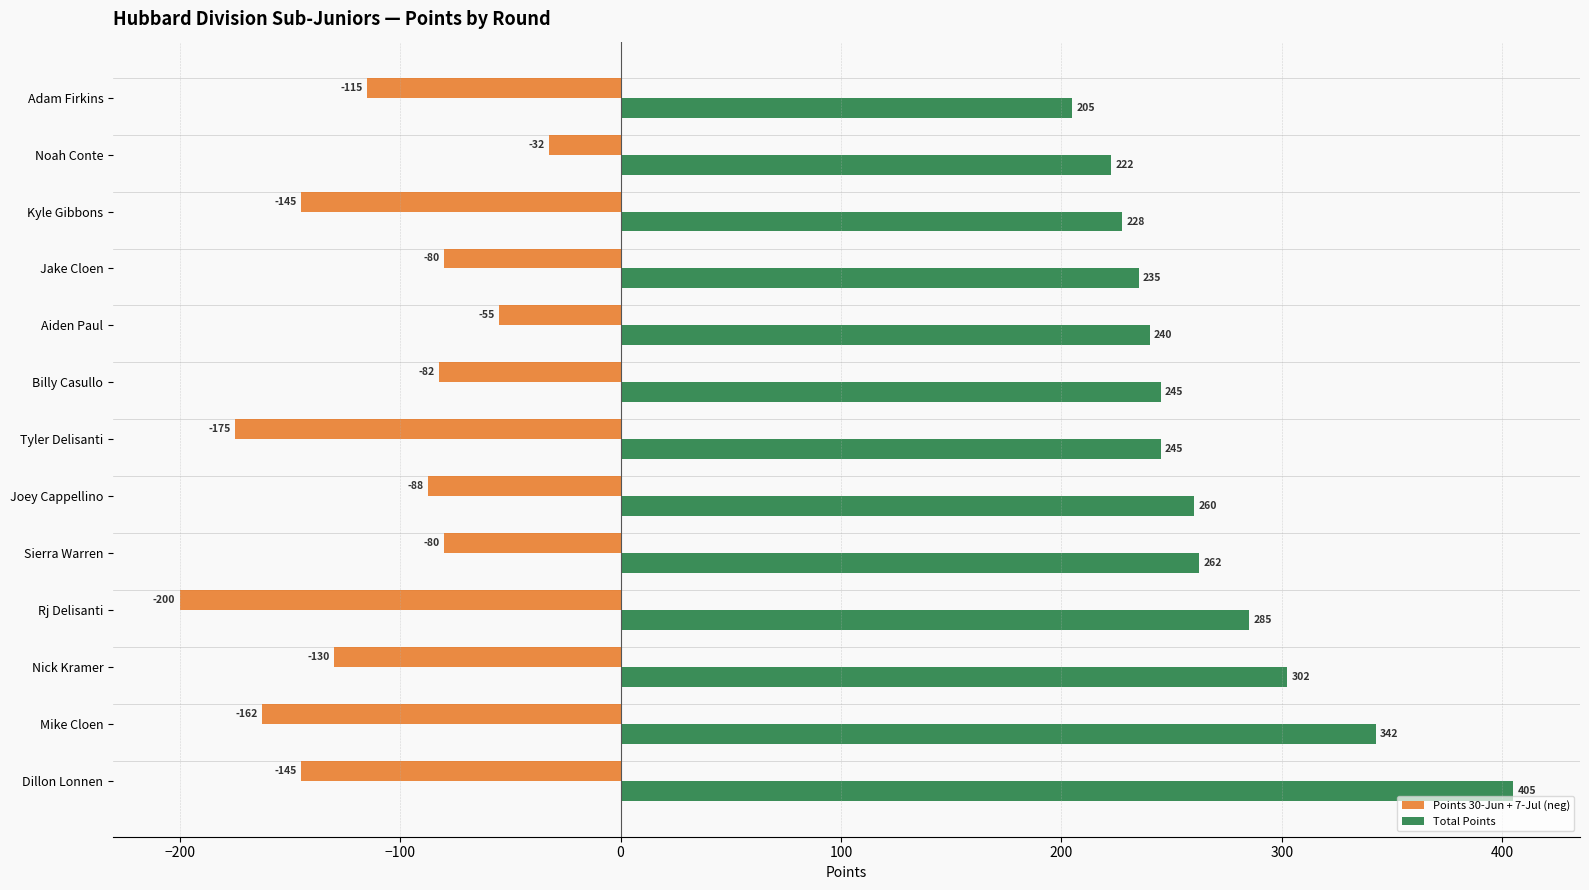

What are all the series names shown in the legend?

Points 30-Jun + 7-Jul (neg), Total Points